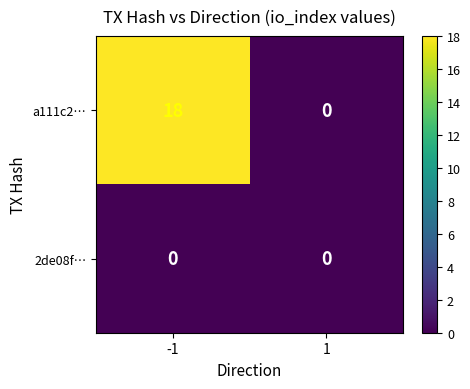

Is it true that 2de08f… equals 0 at 1?

True